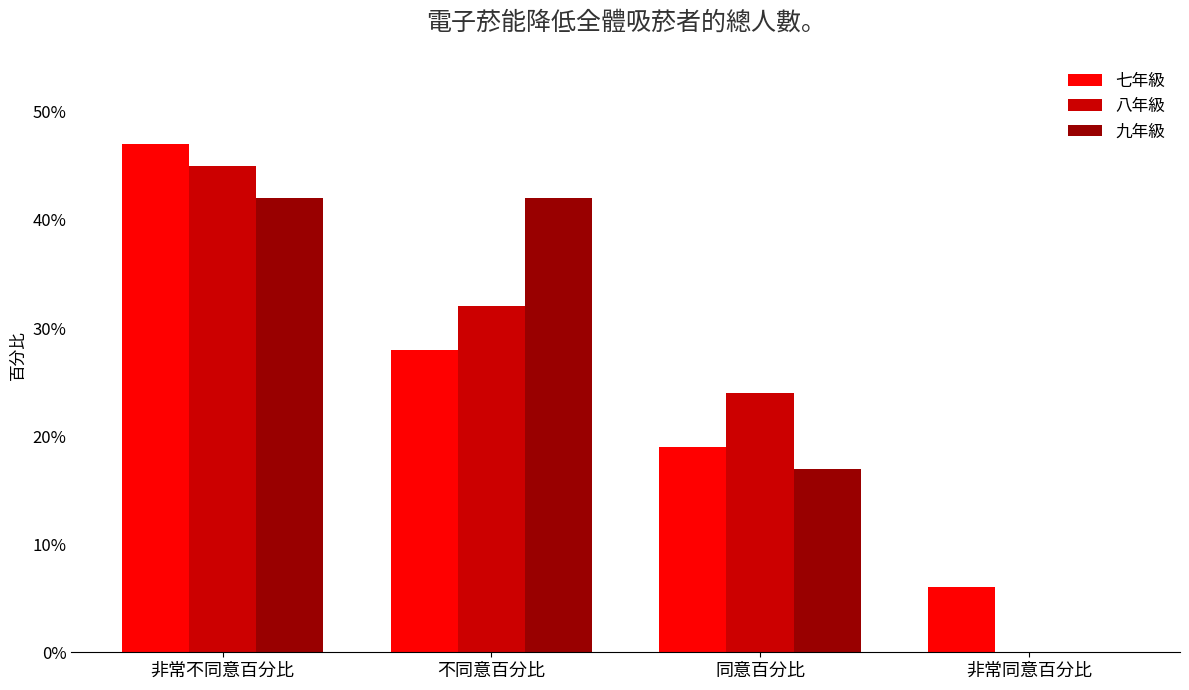

Reading right to left, transcribe all the data shown in this chart.

七年級: 非常同意百分比=6	同意百分比=19	不同意百分比=28	非常不同意百分比=47
八年級: 非常同意百分比=0	同意百分比=24	不同意百分比=32	非常不同意百分比=45
九年級: 非常同意百分比=0	同意百分比=17	不同意百分比=42	非常不同意百分比=42